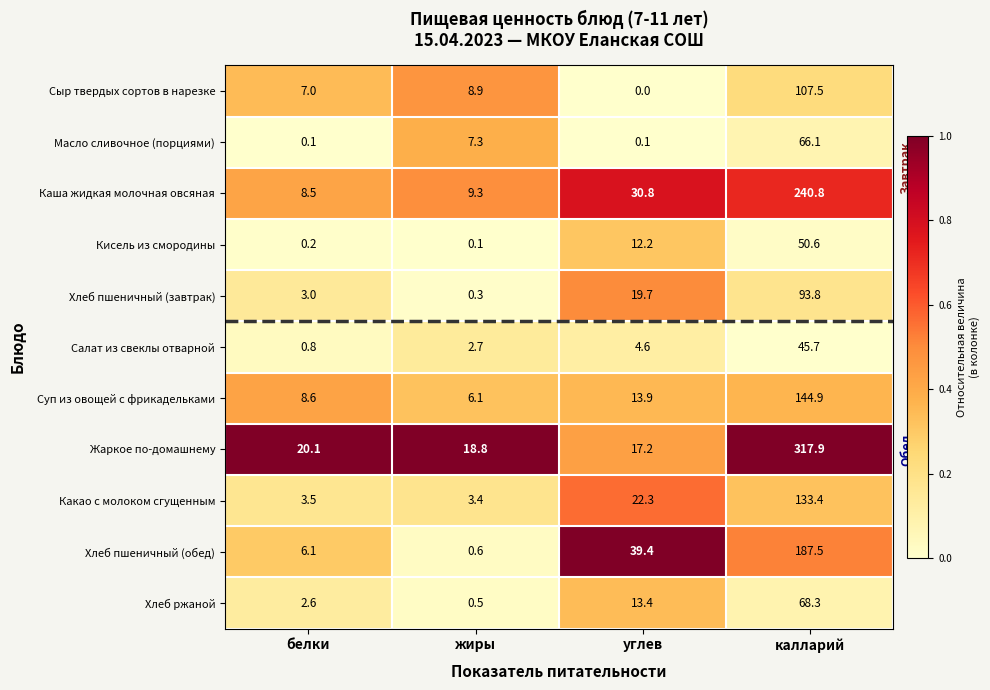

What is the sum of all Суп из овощей с фрикадельками values?

173.5